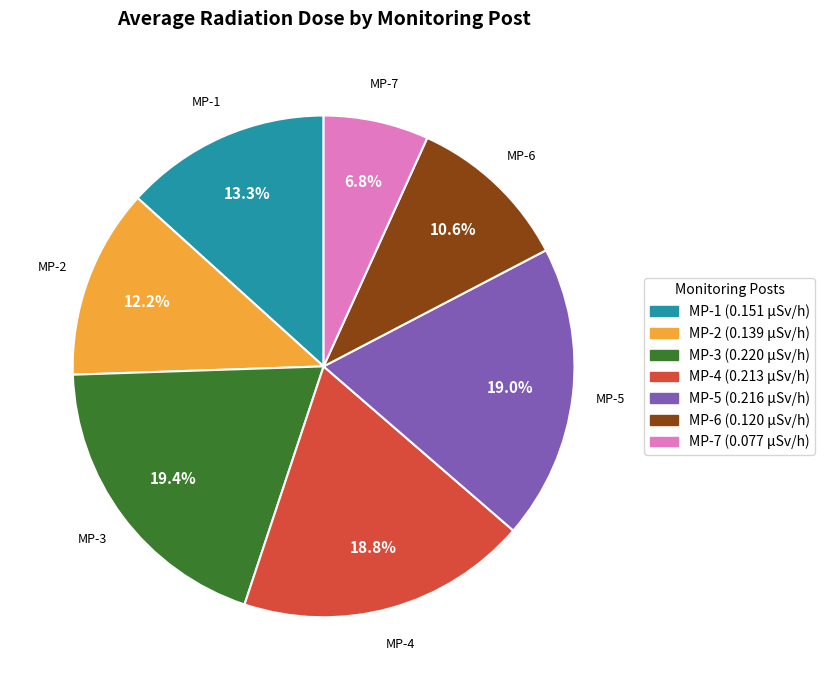

Is there a majority slice in this chart?

No